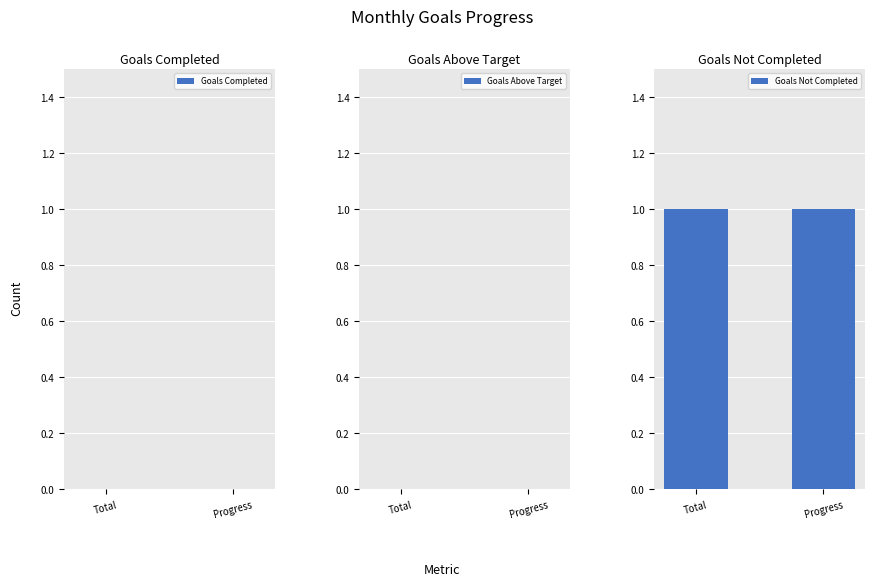

At which label is Goals Above Target closest to 0?

Total